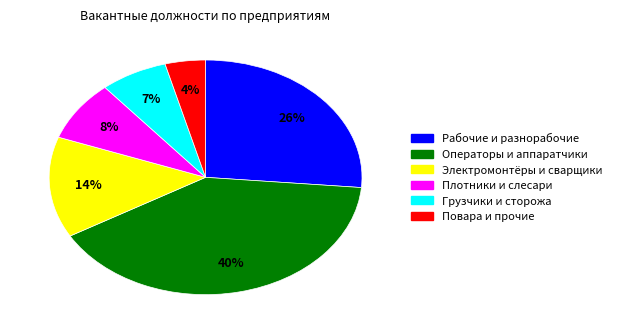

Is there any slice that represents more than half of the pie?

No